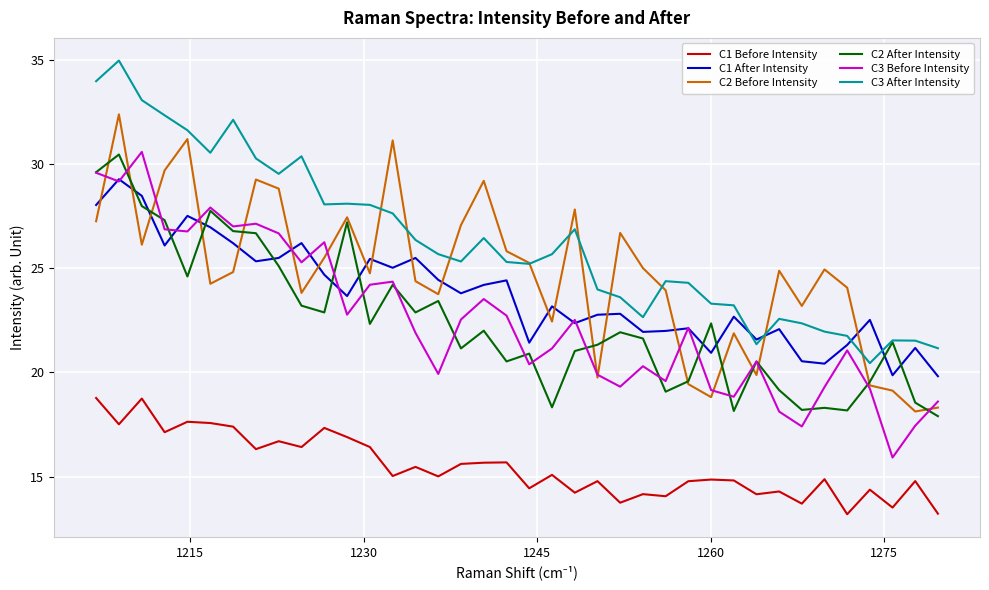

True or false: C1 Before Intensity and C3 After Intensity intersect in this chart.

False